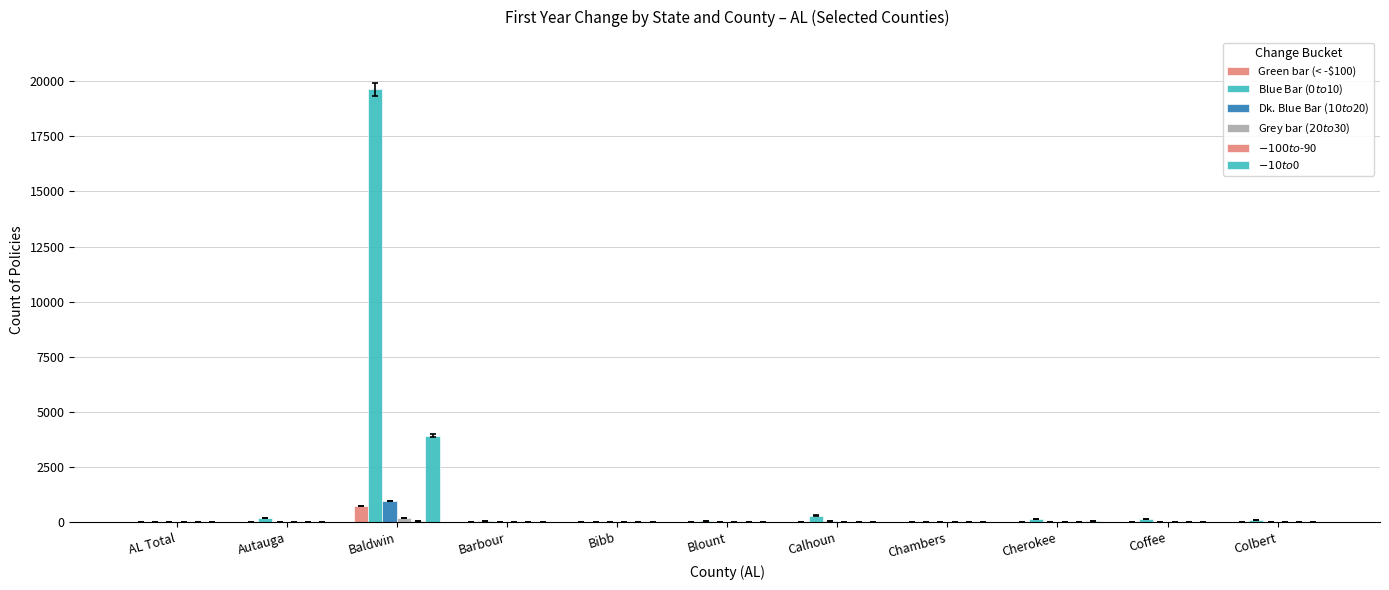

What is the label of the 2nd bar from the right?

Coffee